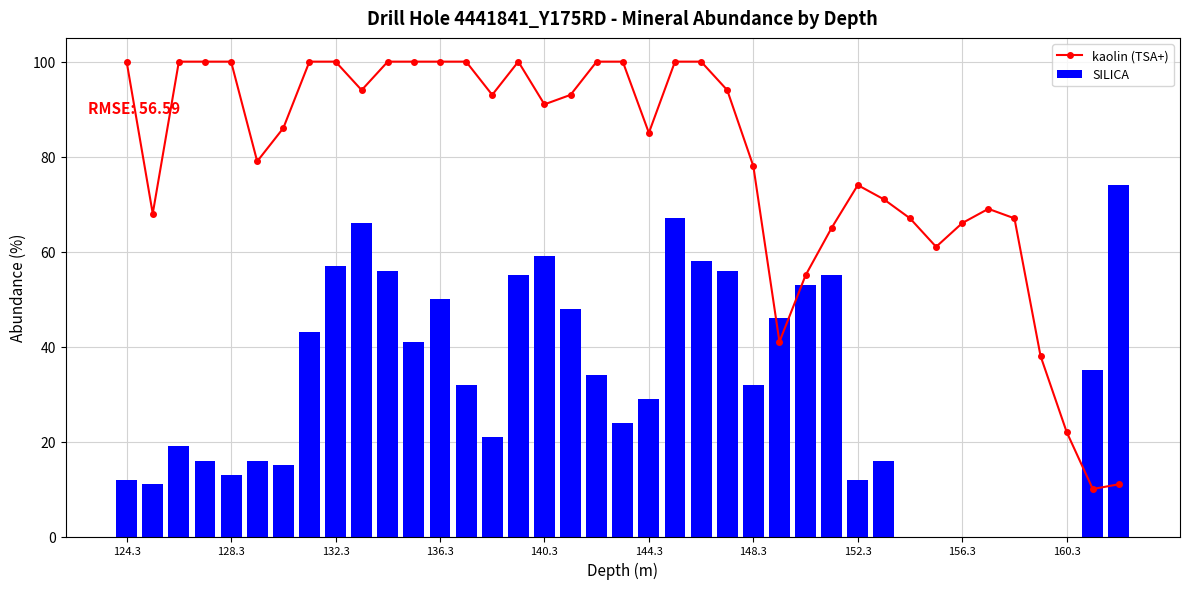

Reading left to right, extract all data points from this chart.

kaolin (TSA+): 100	68	100	100	100	79	86	100	100	94	100	100	100	100	93	100	91	93	100	100	85	100	100	94	78	41	55	65	74	71	67	61	66	69	67	38	22	10	11
SILICA: 12	11	19	16	13	16	15	43	57	66	56	41	50	32	21	55	59	48	34	24	29	67	58	56	32	46	53	55	12	16	0	0	0	0	0	0	0	35	74